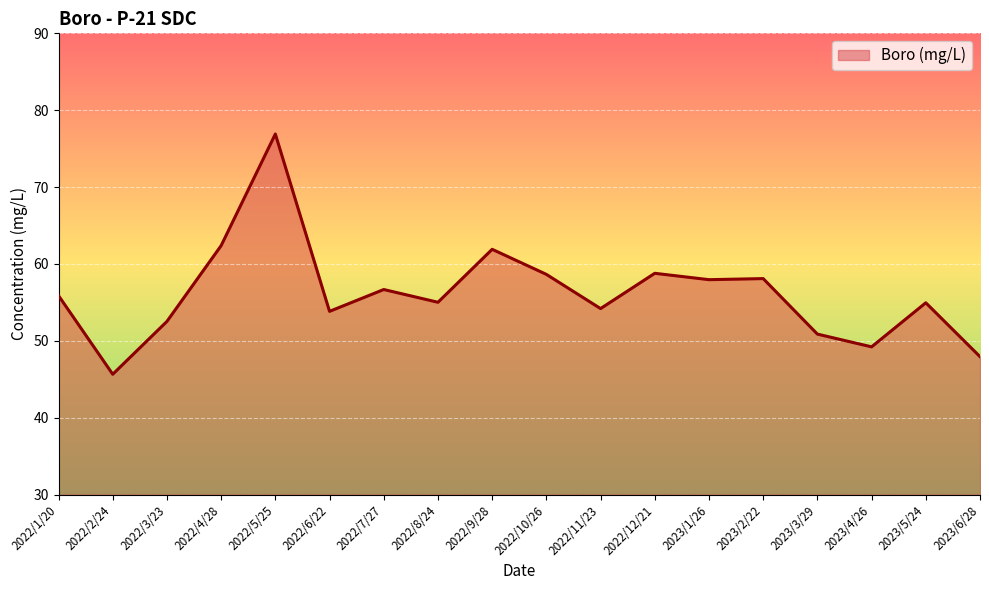

How many distinct data groups are displayed?

1